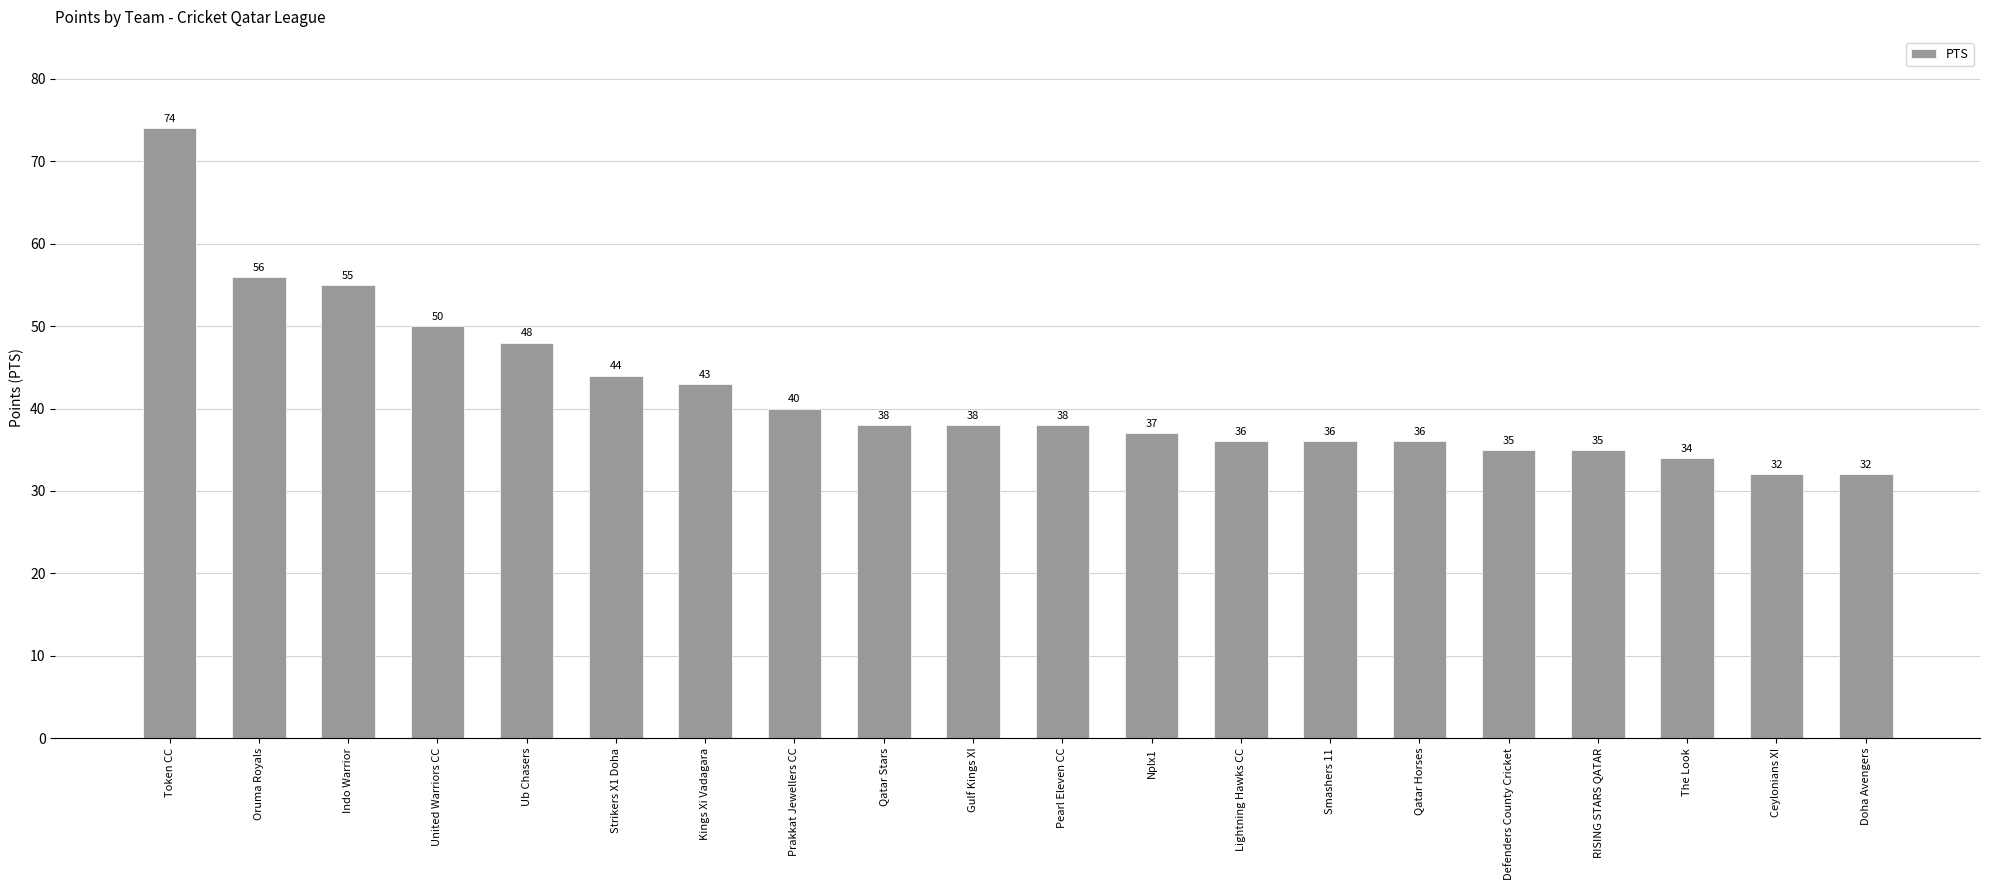

How many data points are less than 38?

9